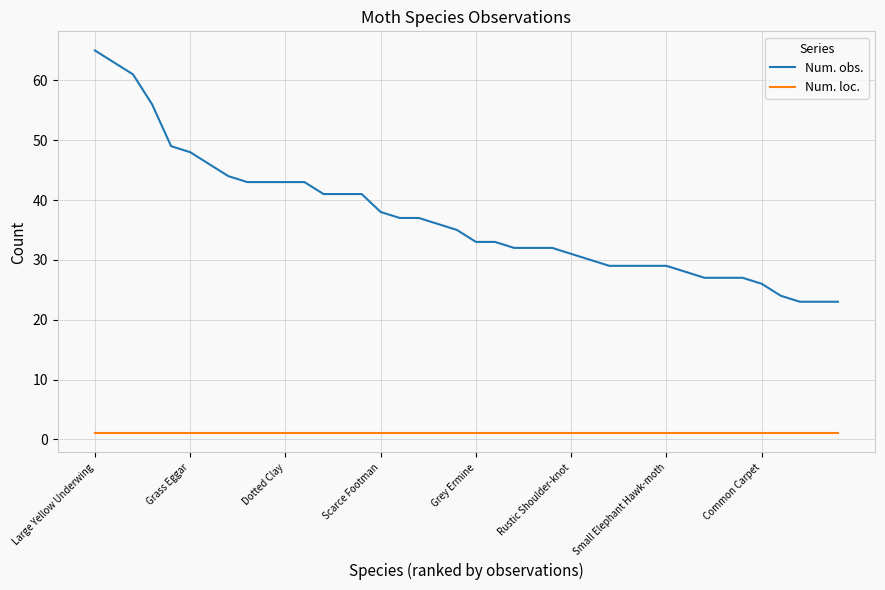

List the series in order of their overall mean, highest first.

Num. obs., Num. loc.